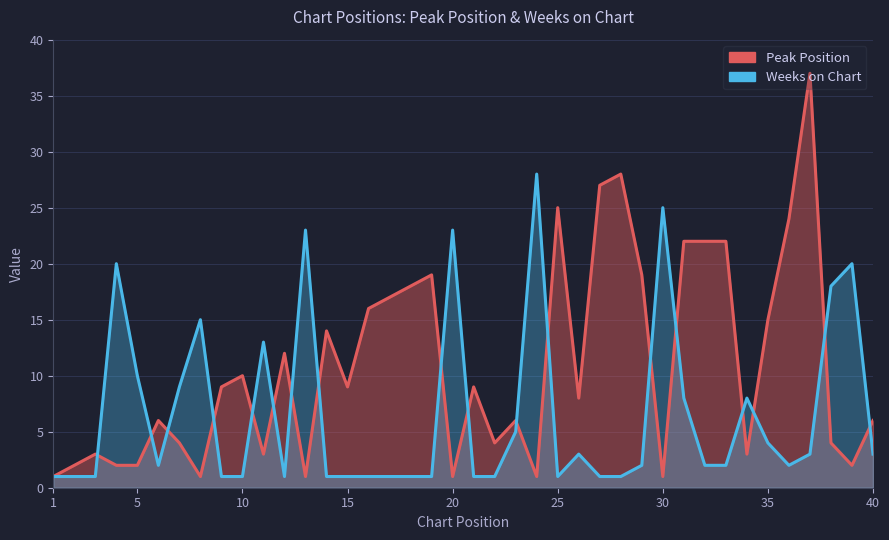

What is the total value across all series at 22?

5